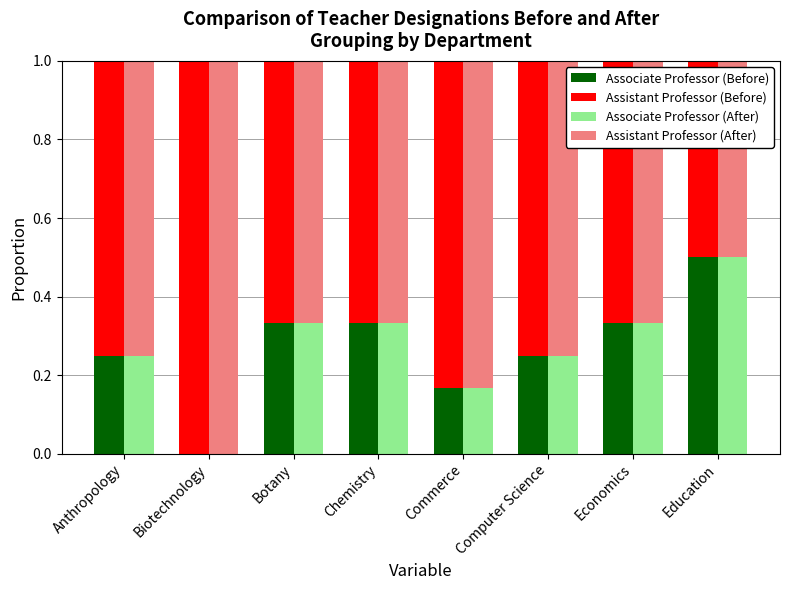

Which category has the lowest value in the Assistant Professor (After) series?

Education